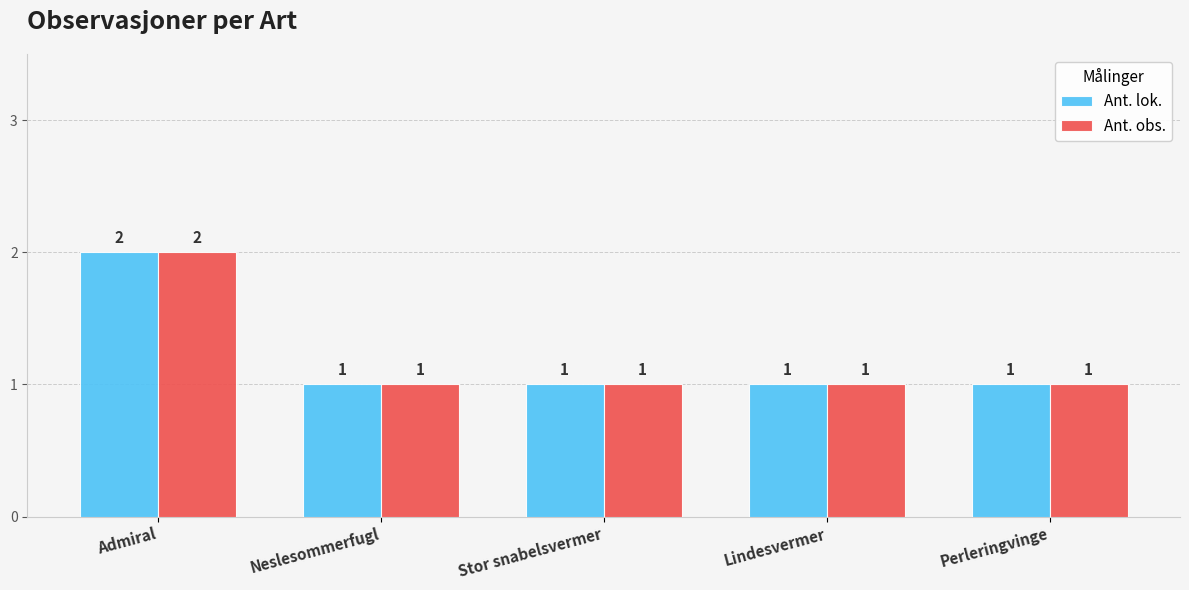

What is the sum of all Ant. lok. values?

6